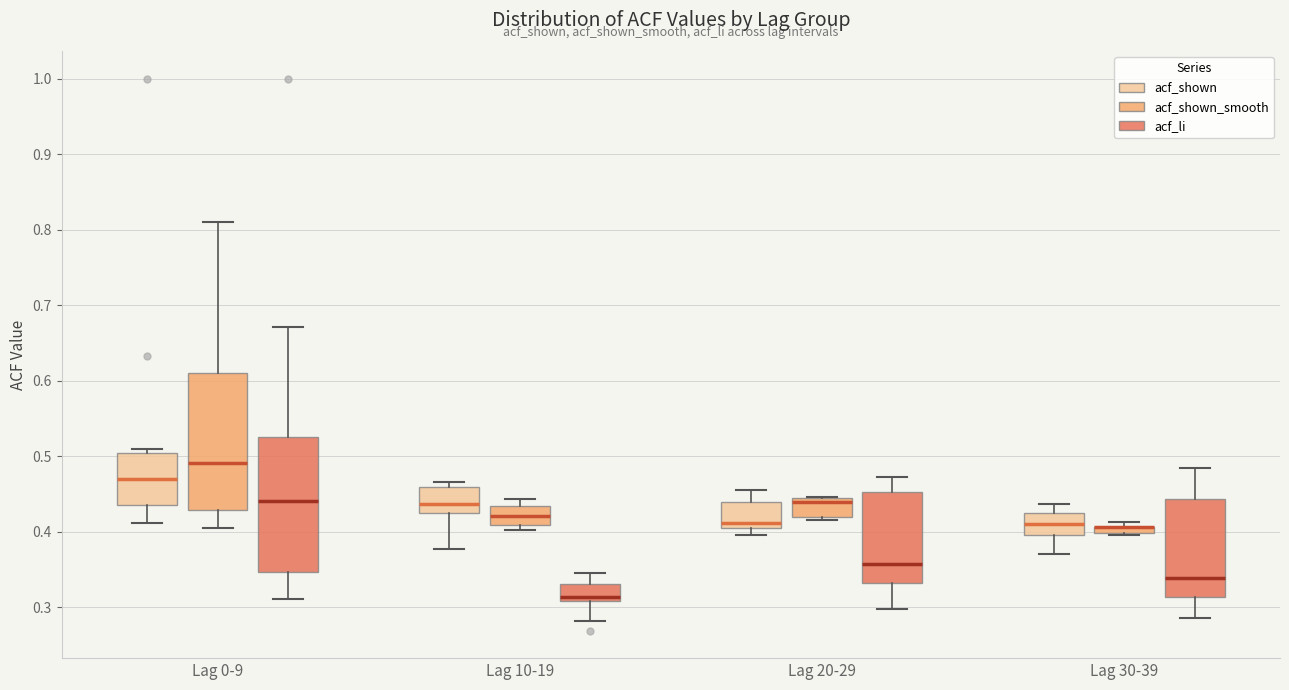

Where is the lower edge of the box for Lag 0-9 (acf_li) on the y-axis? The values are not printed on the chart, so give them approximately, as read against the axis.

0.35